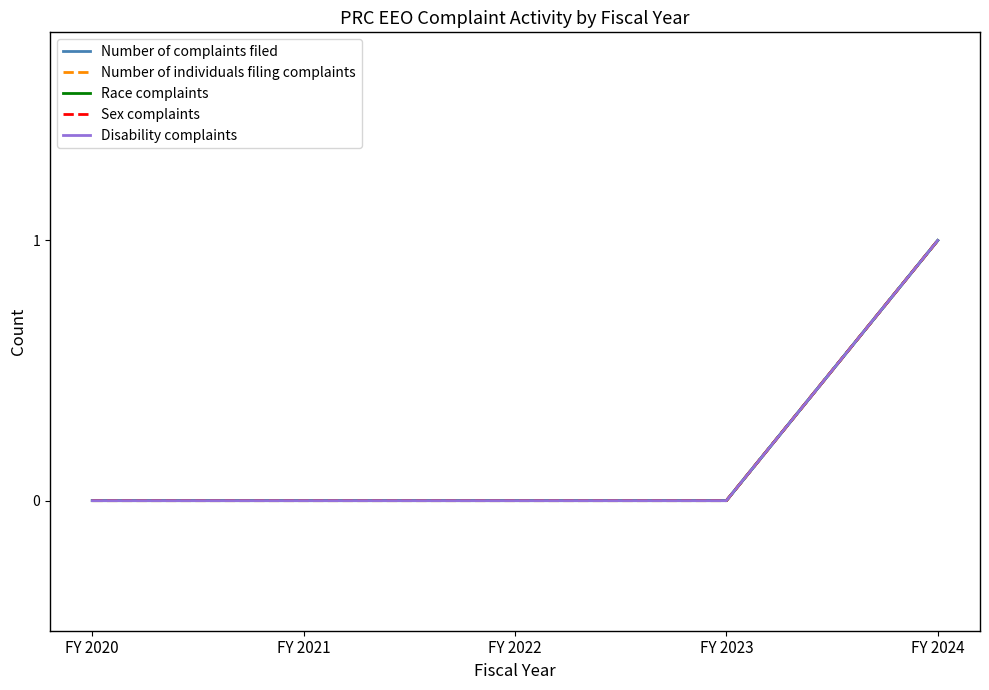

The value of Number of individuals filing complaints at FY 2022 is 0. True or false?

True